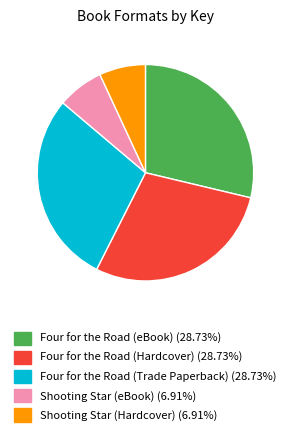

Does Four for the Road (eBook) (28.73%) represent more than half of the total?

No